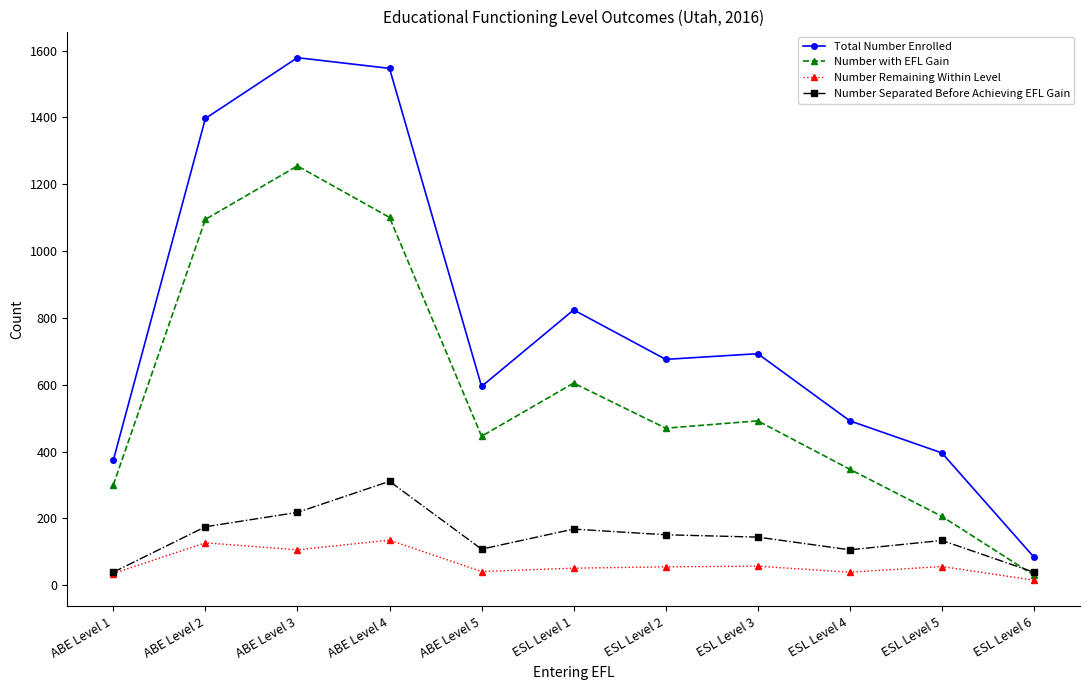

At which label does Total Number Enrolled first exceed 676?

ABE Level 2